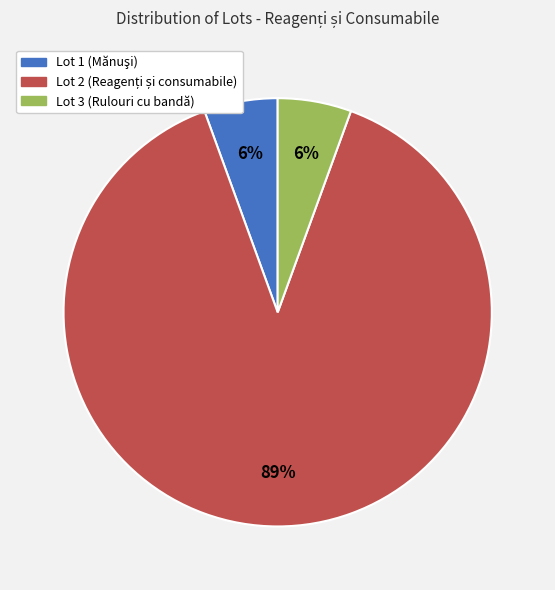

Is there any slice that represents more than half of the pie?

Yes